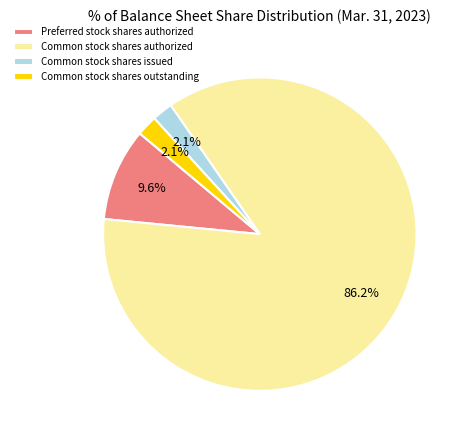

Between Common stock shares issued and Common stock shares authorized, which is larger?

Common stock shares authorized